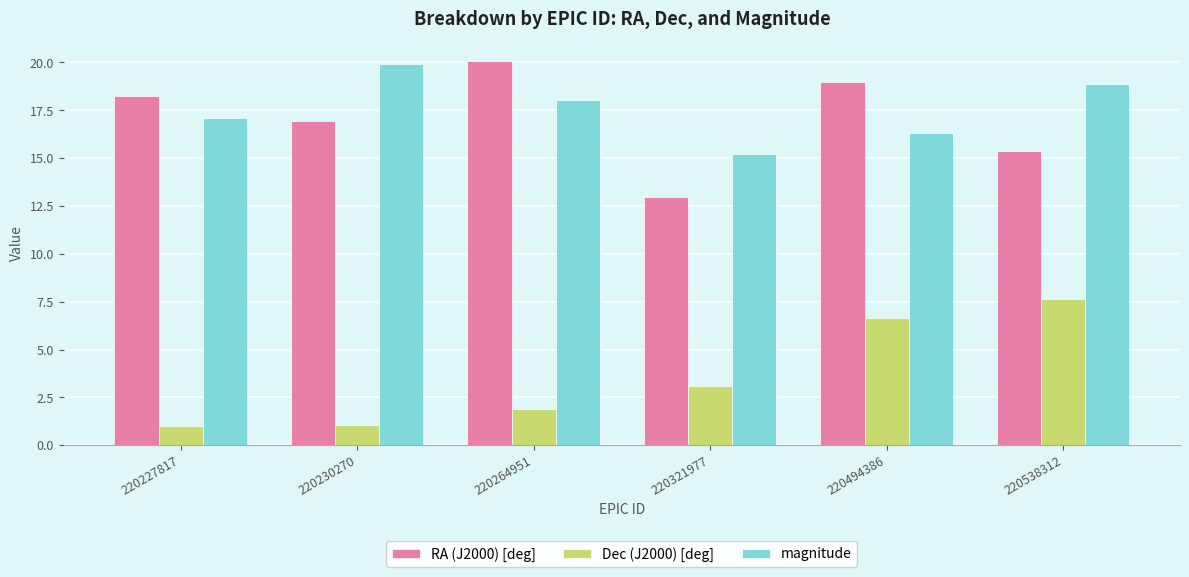

Are the bars grouped side by side (vs. stacked)?

Yes